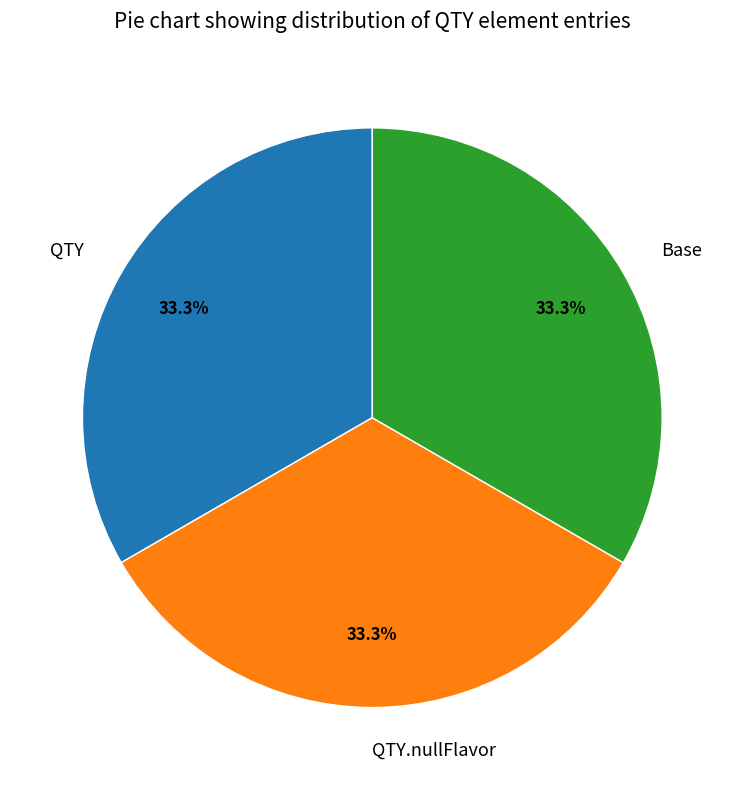

How much of the chart is everything except Base?

66.7%